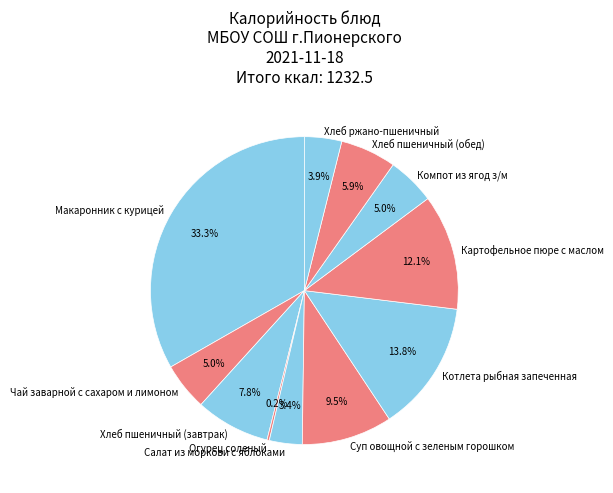

The Салат из моркови с яблоками slice represents 3% of the pie. True or false?

True